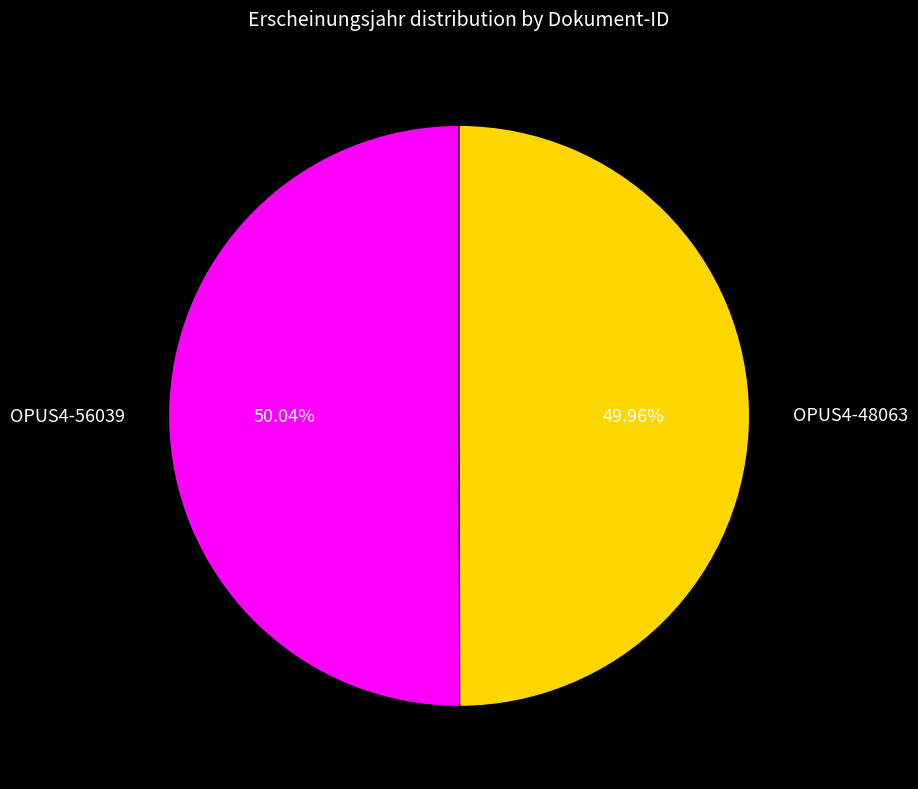

To the nearest percent, what percentage of the pie is OPUS4-48063?

50%